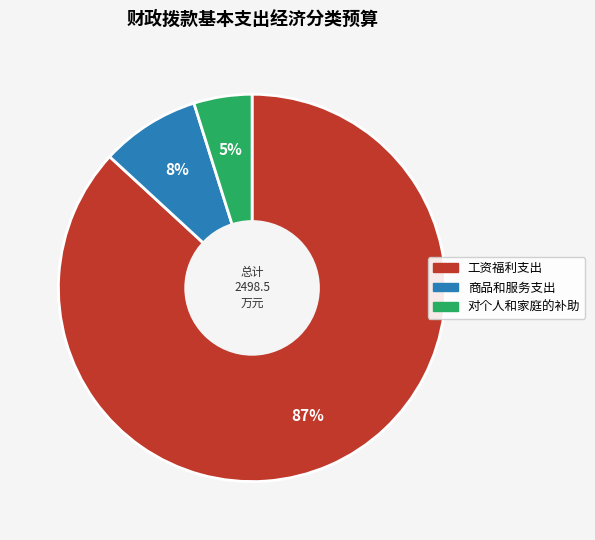

To the nearest percent, what is the average slice percentage?

33%